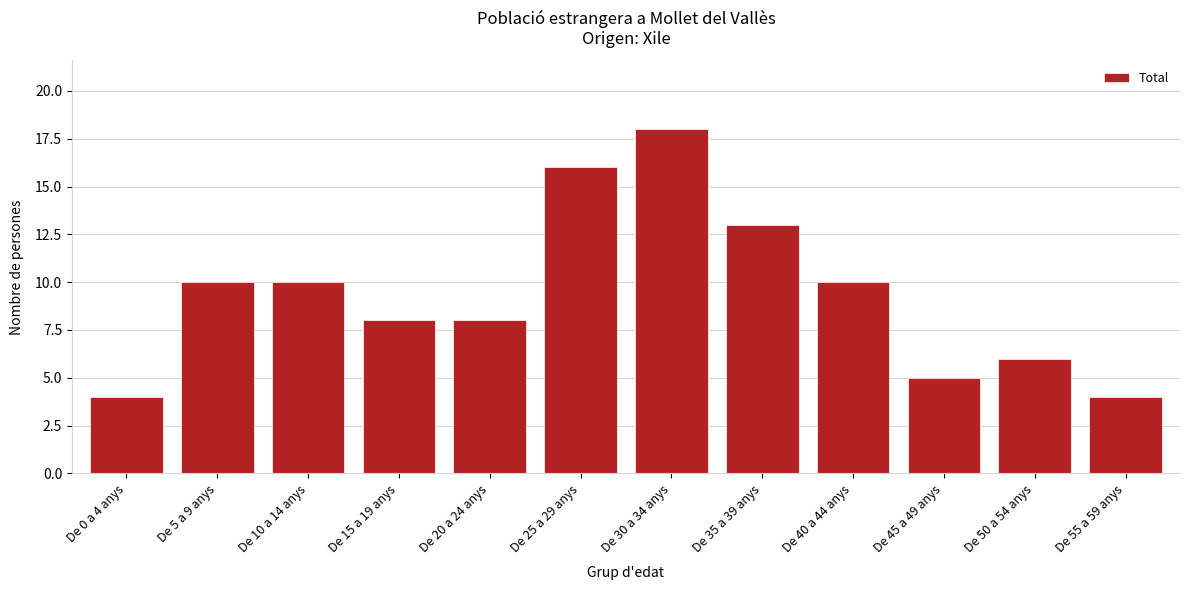

Reading left to right, what are all the values shown in this chart?

4	10	10	8	8	16	18	13	10	5	6	4